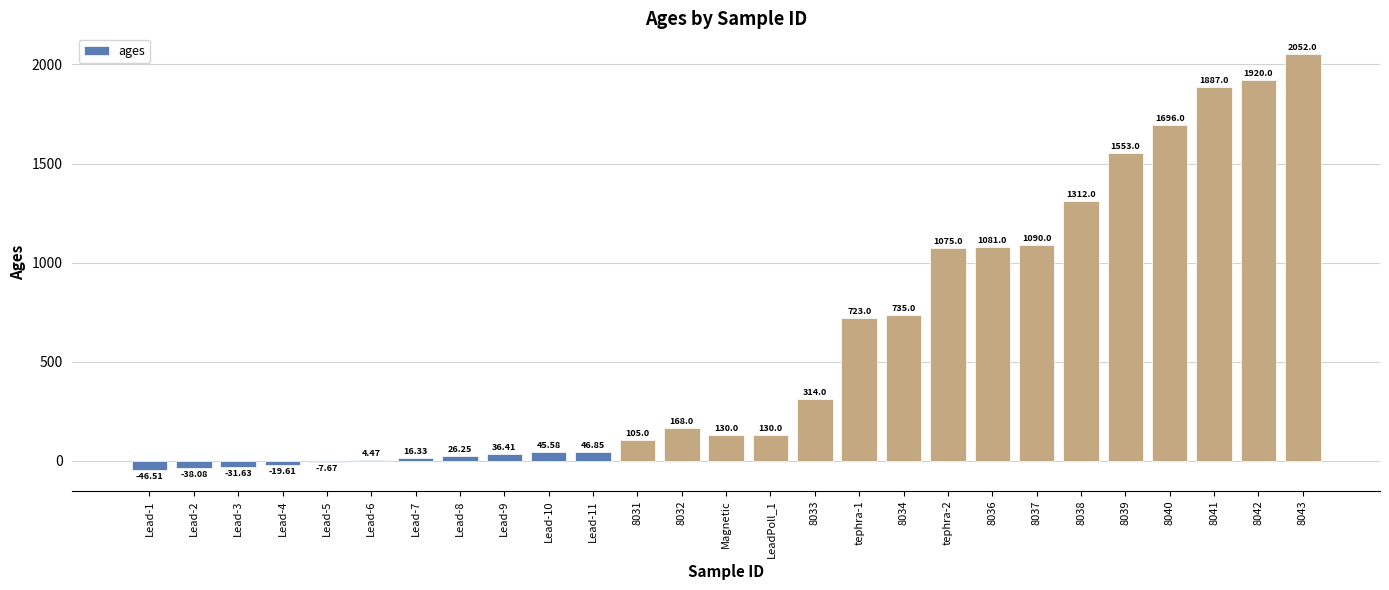

What is the sum of all values?

16003.4